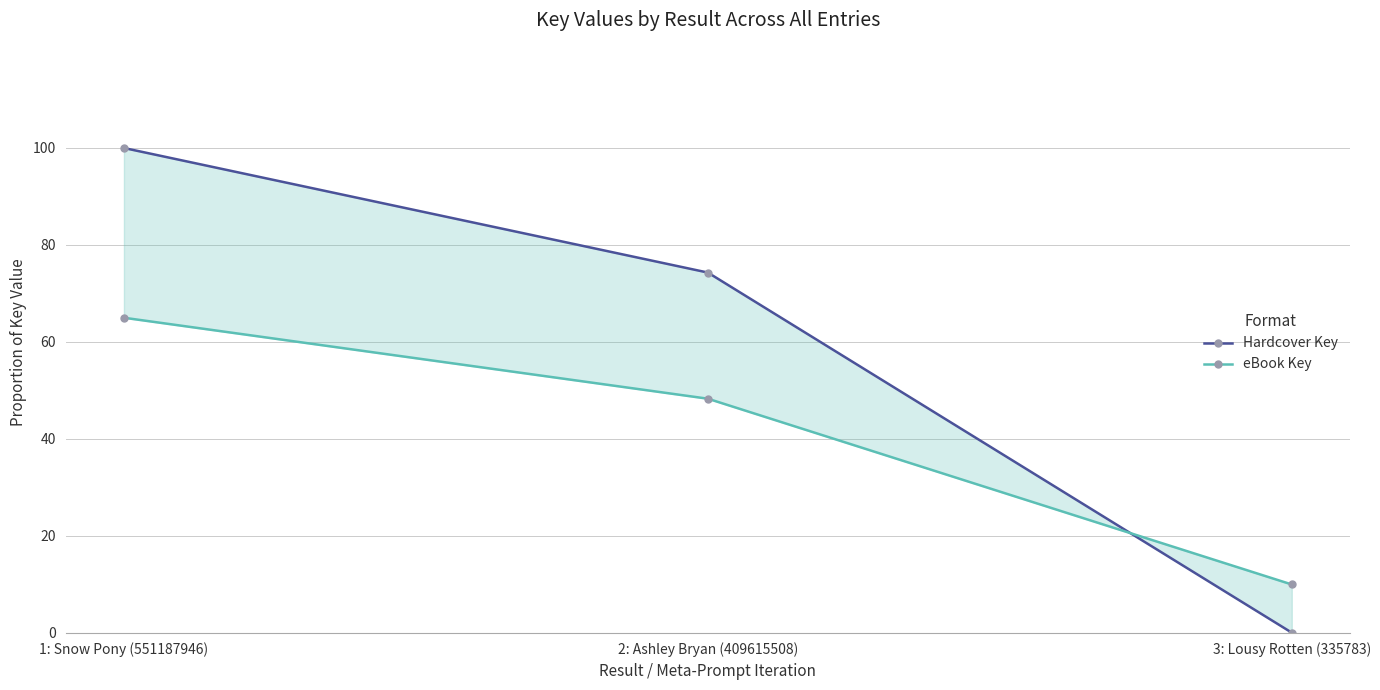

List the series in order of their overall mean, lowest first.

eBook Key, Hardcover Key